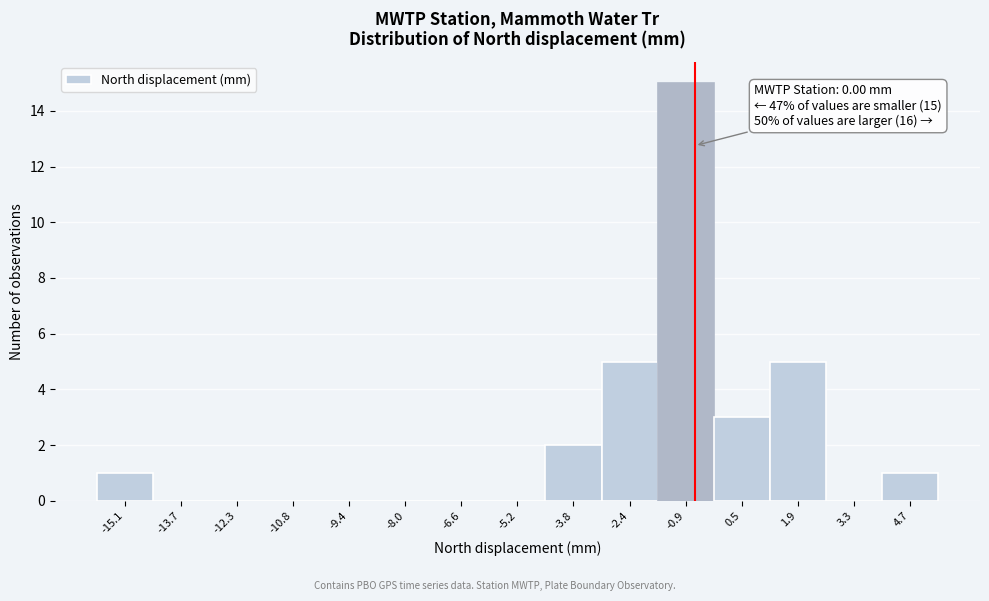

Reading left to right, what are all the values shown in this chart?

-15.1=1	-13.7=0	-12.3=0	-10.8=0	-9.4=0	-8.0=0	-6.6=0	-5.2=0	-3.8=2	-2.4=5	-0.9=15	0.5=3	1.9=5	3.3=0	4.7=1